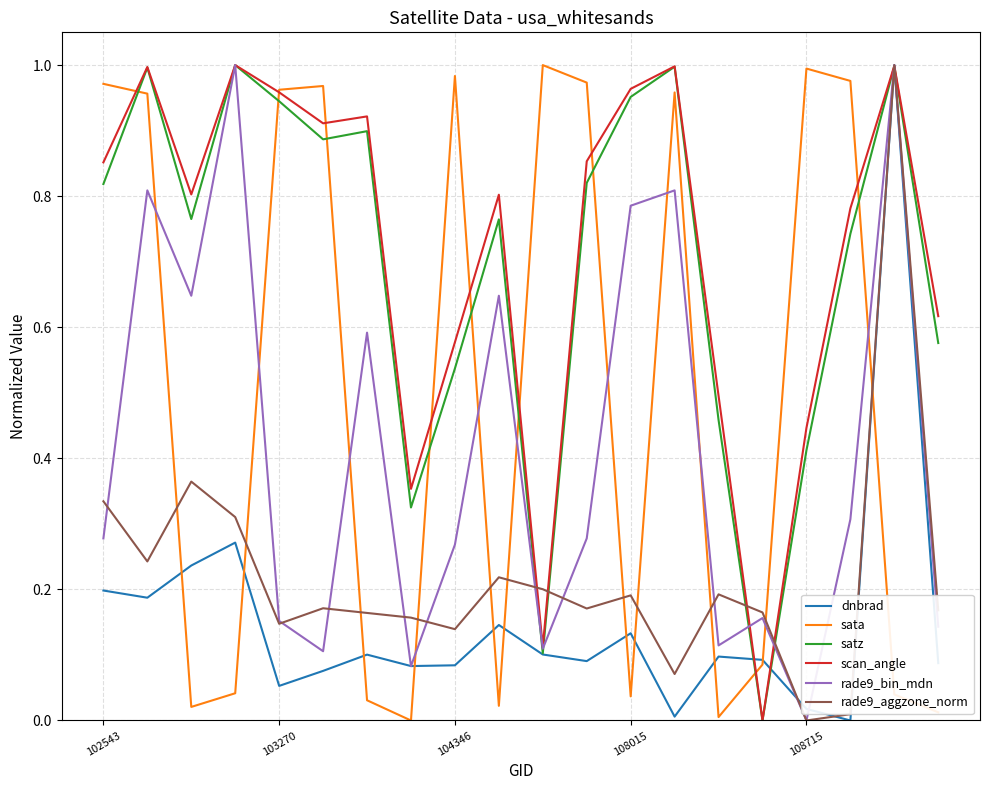

At how many categories does at least one series exceed 0?

20